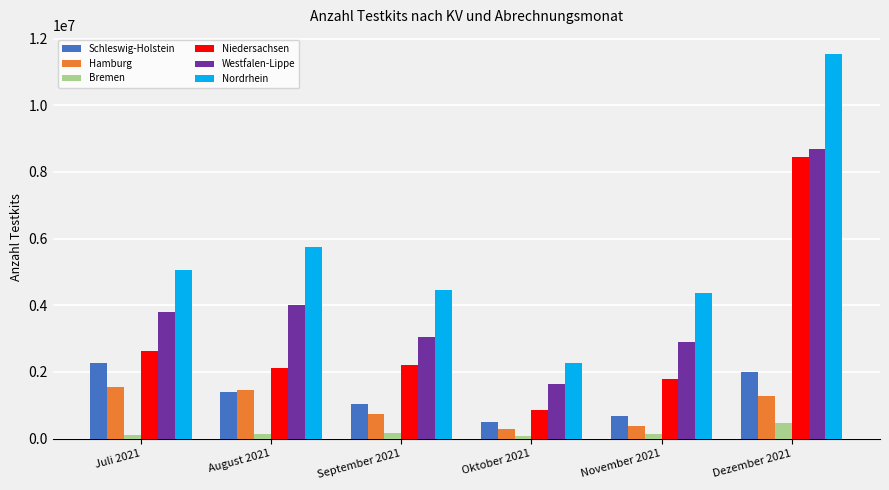

Which series has the largest range (max minus min)?

Nordrhein